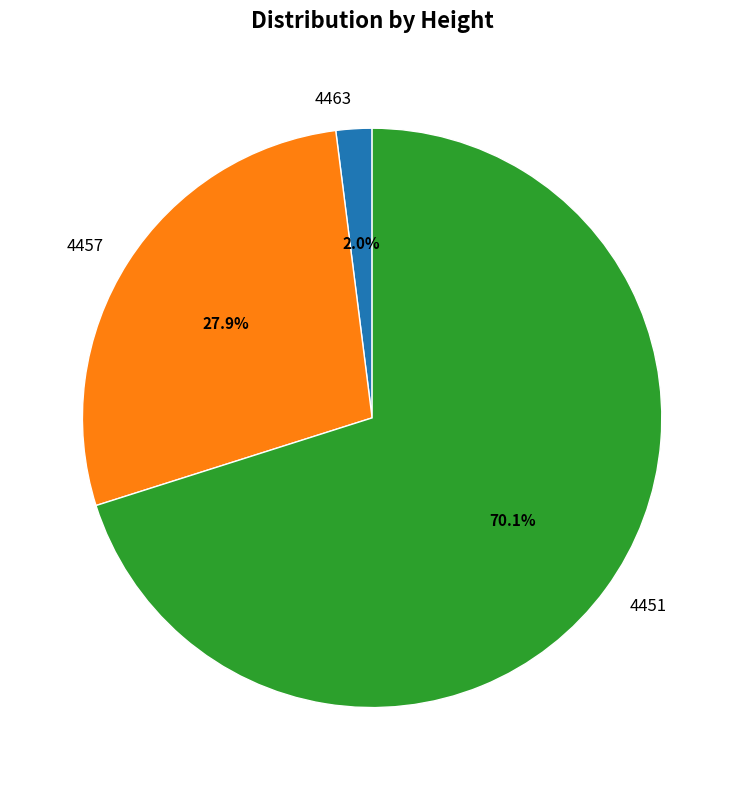

Rank the categories by value from highest to lowest.

4451, 4457, 4463